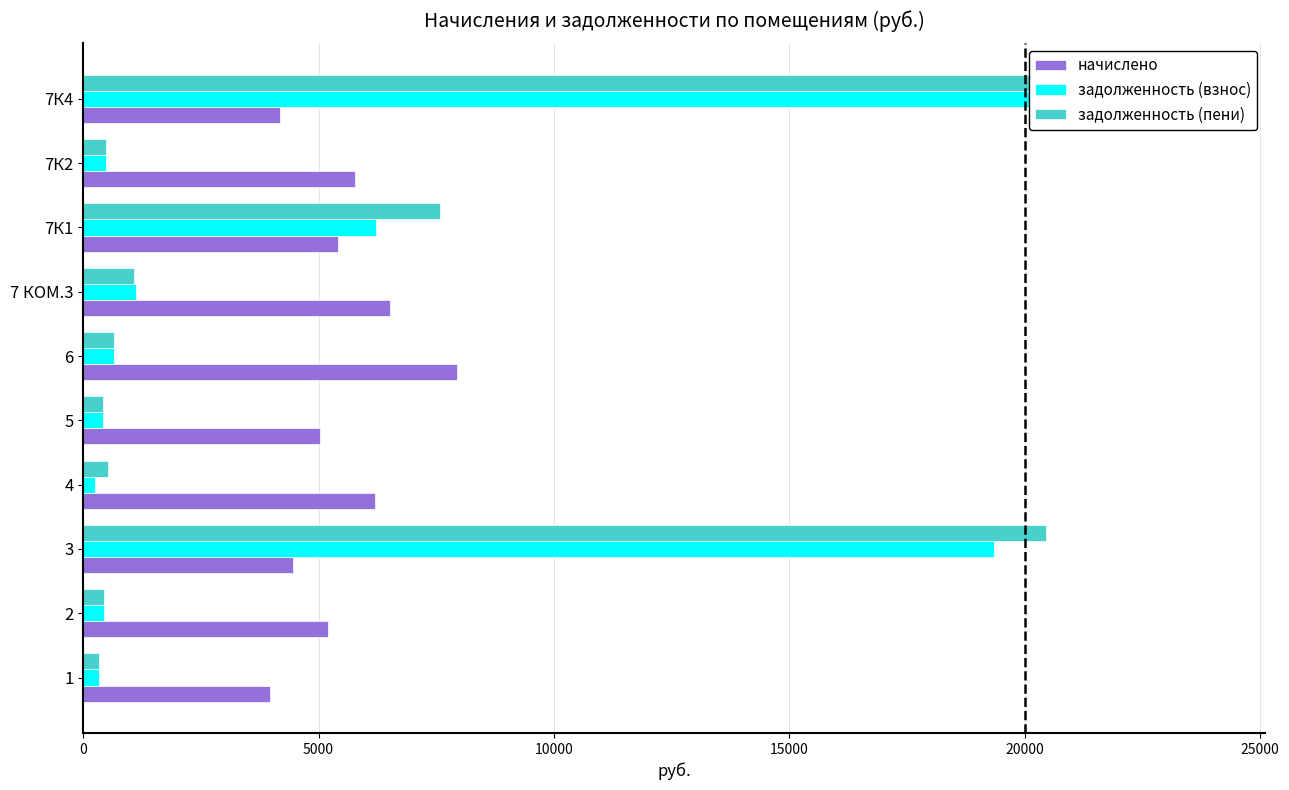

Read the задолженность (взнос) value at 4.

250.0